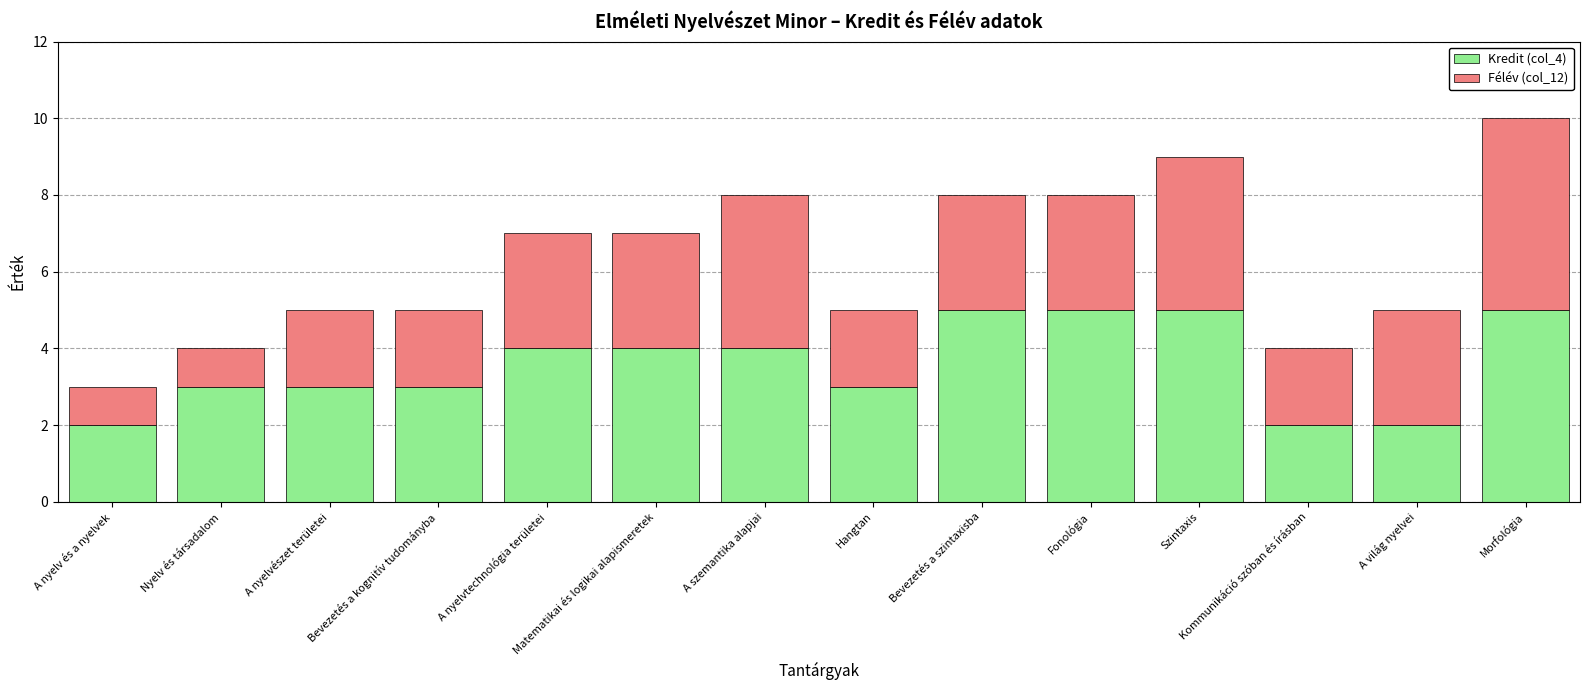

What value does the Kredit (col_4) series have at Matematikai és logikai alapismeretek?

4